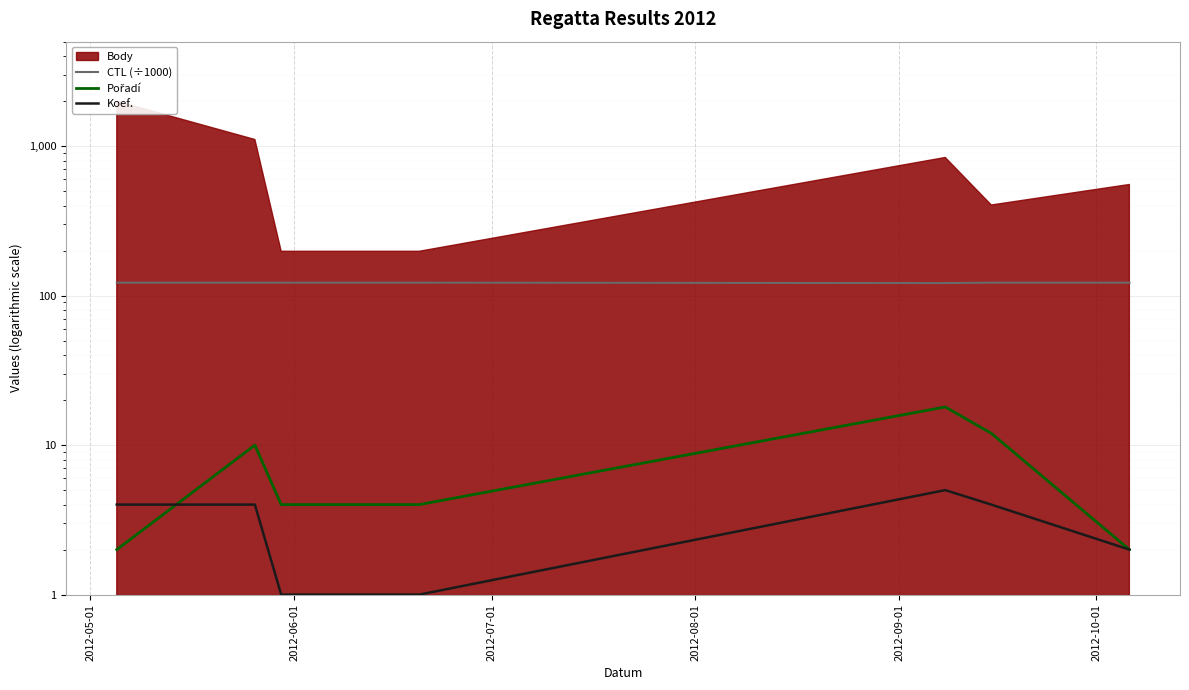

What is the sum of the CTL (÷1000) values at 2012-08-01 and 2012-06-01?

244.2